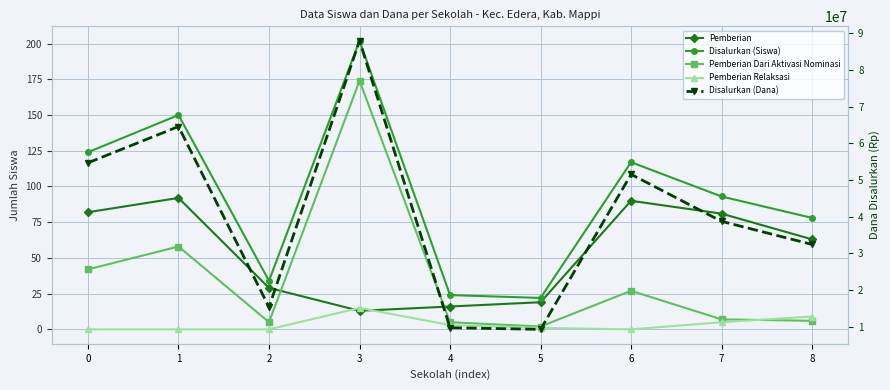

The value of Disalurkan (Siswa) at 4 is 35. True or false?

False